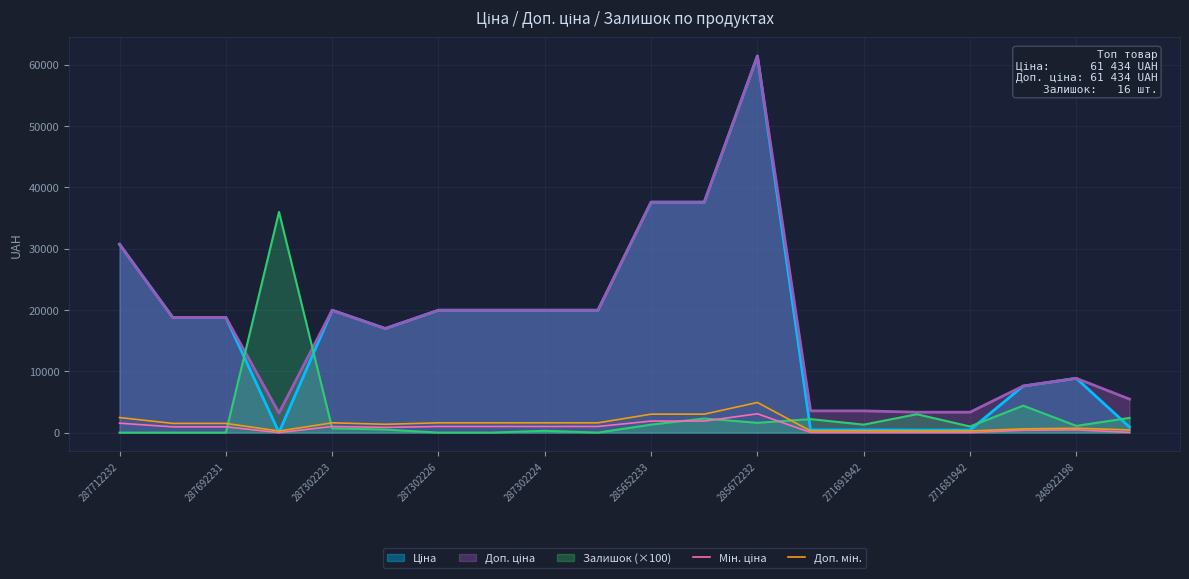

True or false: Мін. ціна and Доп. мін. cross at least once.

False